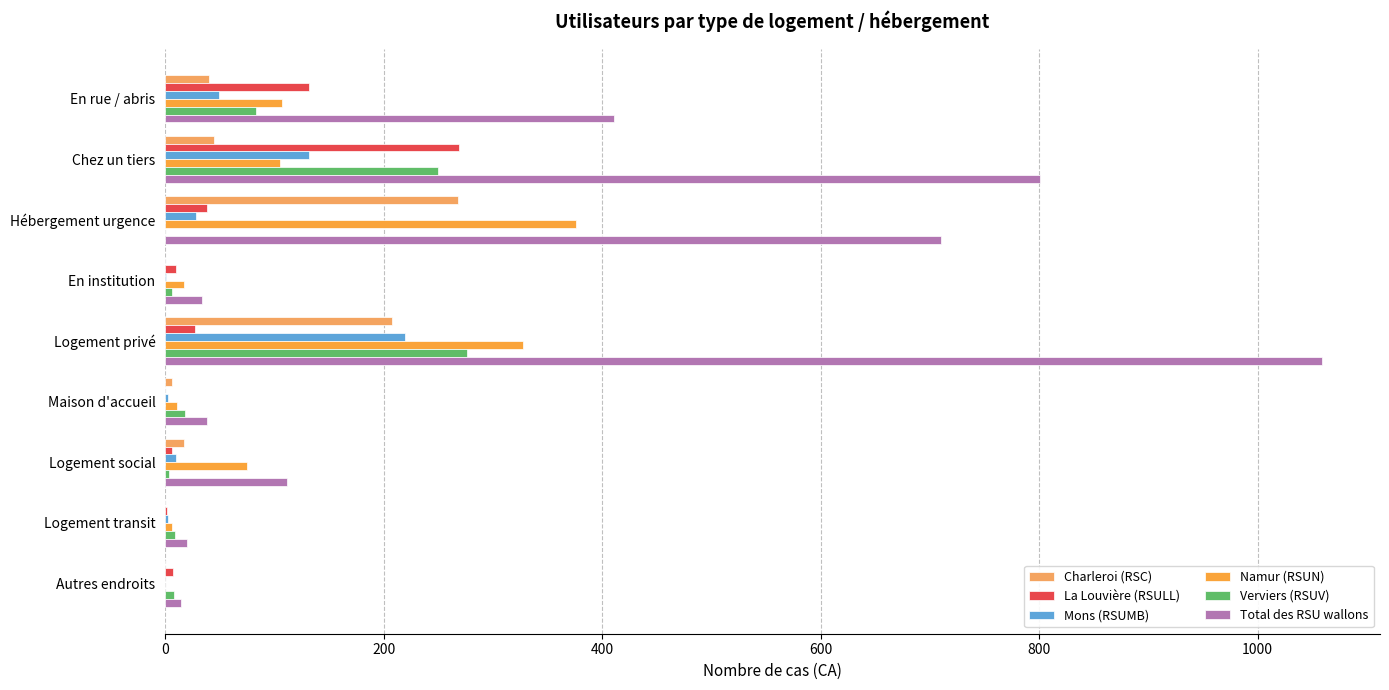

Count the number of categories in the chart.

9